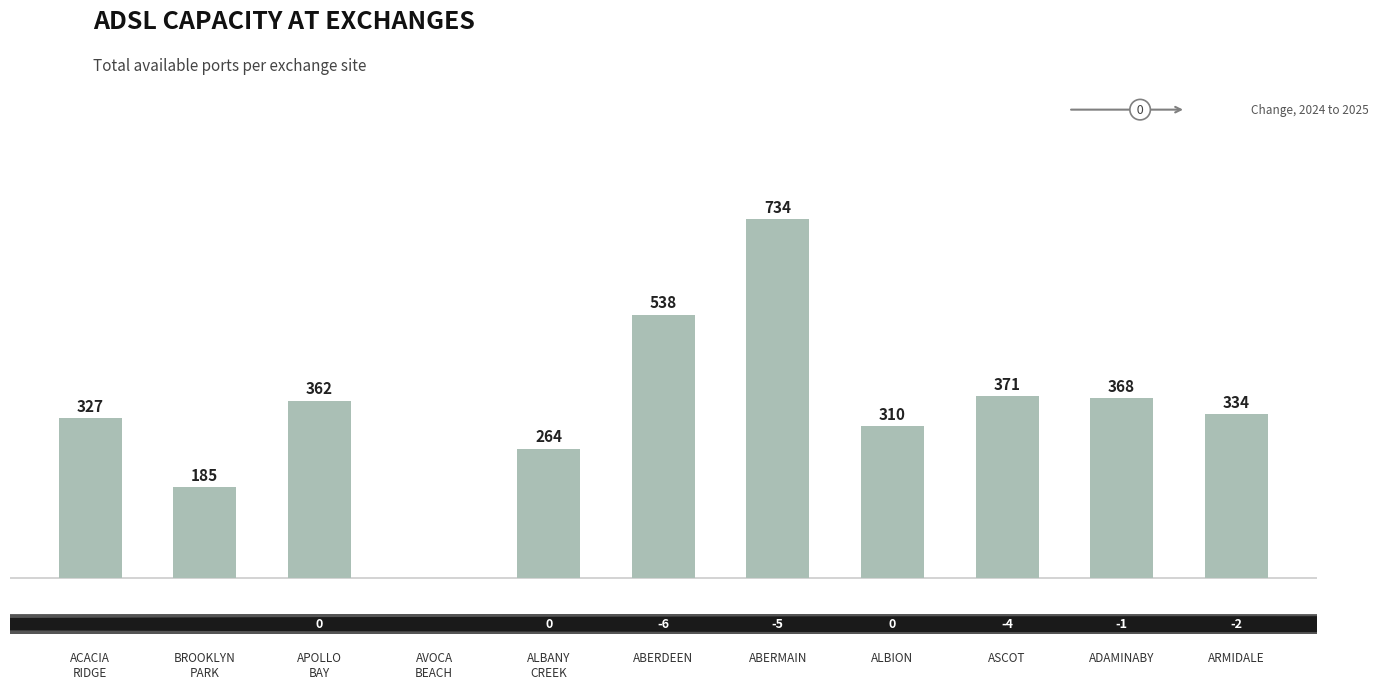

Is it true that the value at AVOCA
BEACH is 0?

True